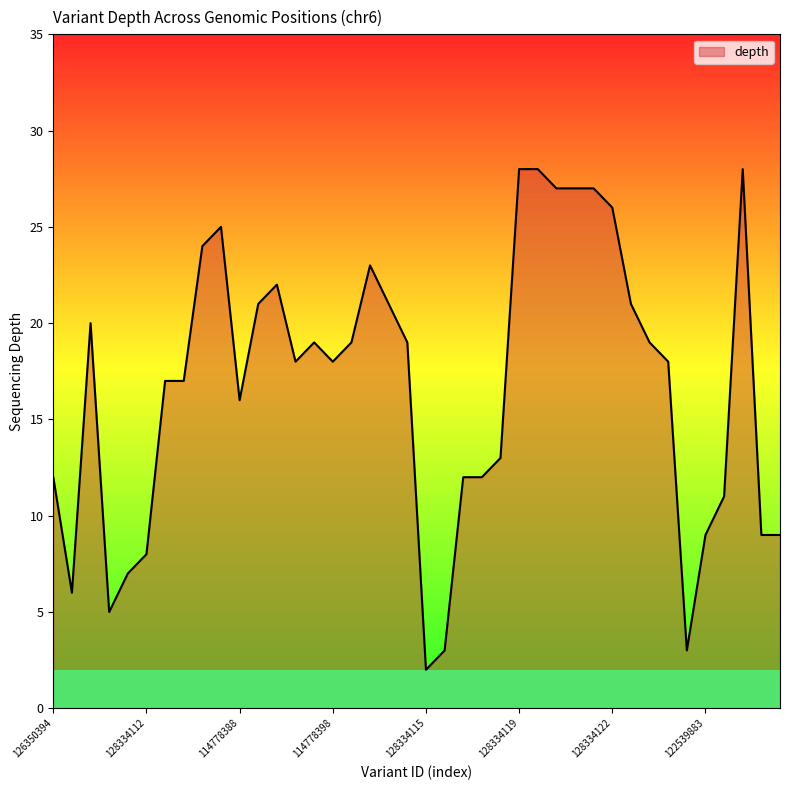

What is the difference between the maximum and minimum values?

26